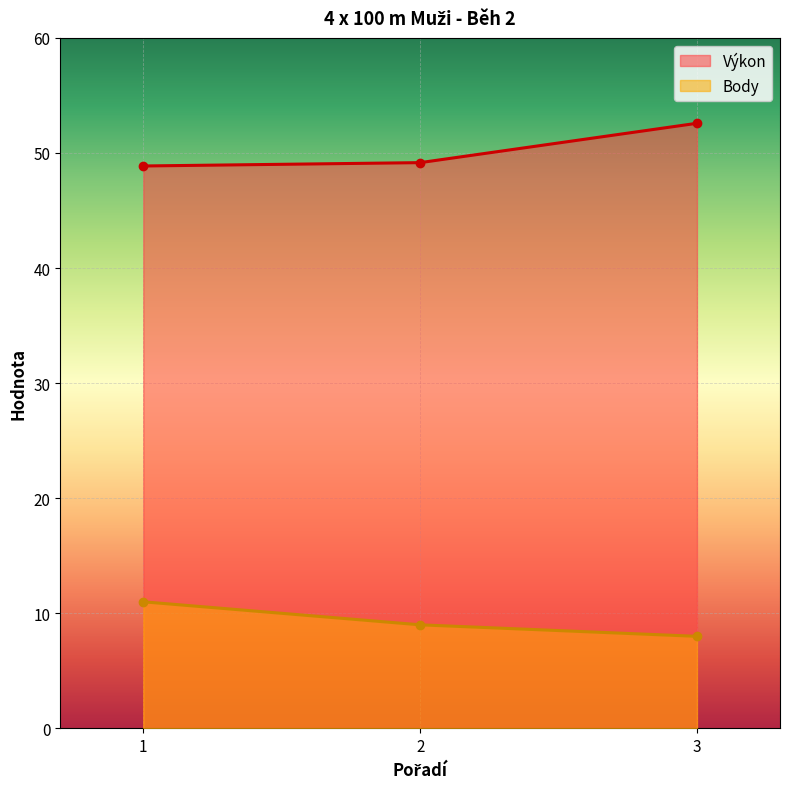

How many lines are shown in the chart?

2